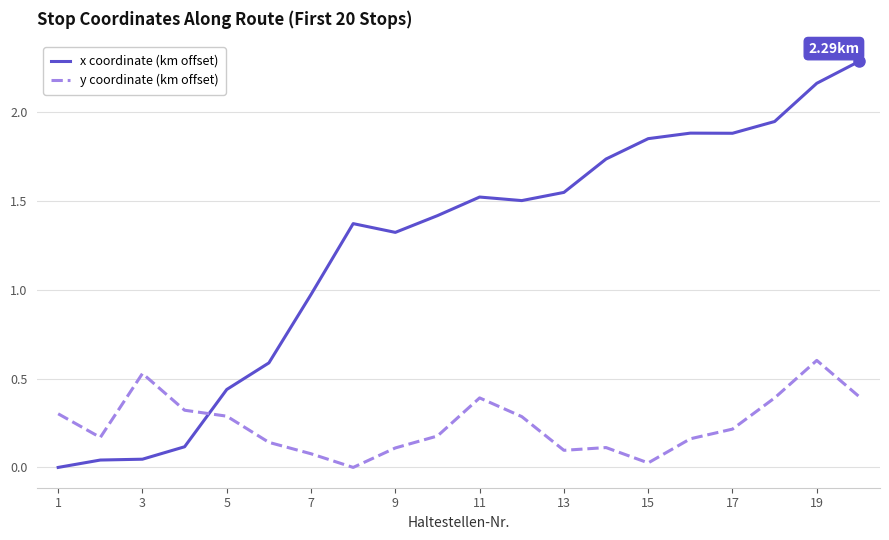

What is the difference between the maximum and minimum values in the x coordinate (km offset) series?

2.3